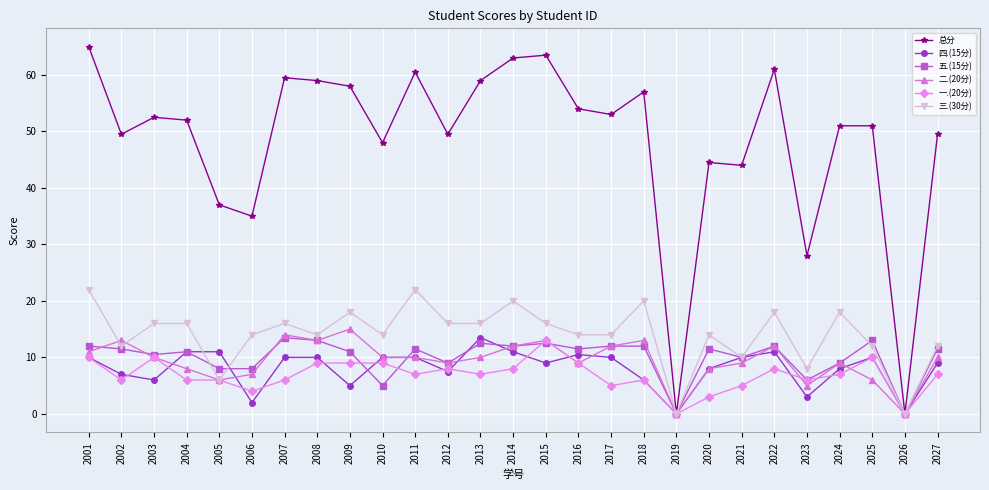

How many data points in 四.(15分) are less than 10?

13